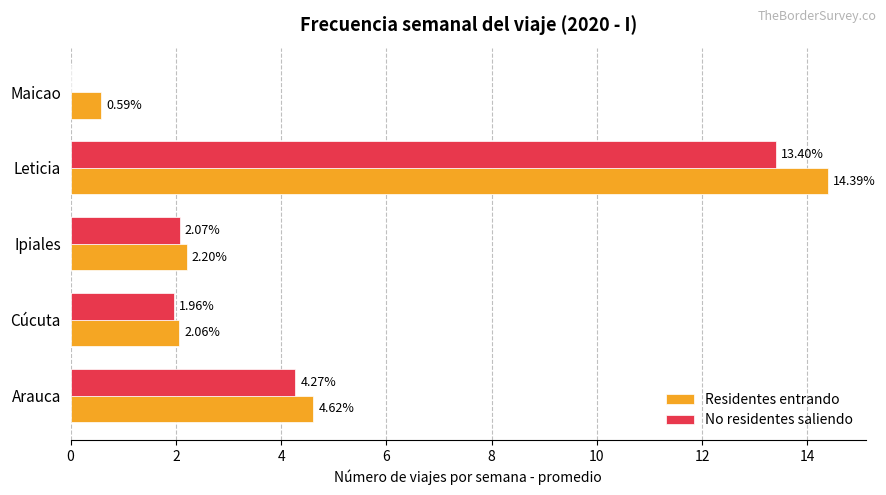

What is the sum of the Residentes entrando values at Arauca and Cúcuta?

6.7